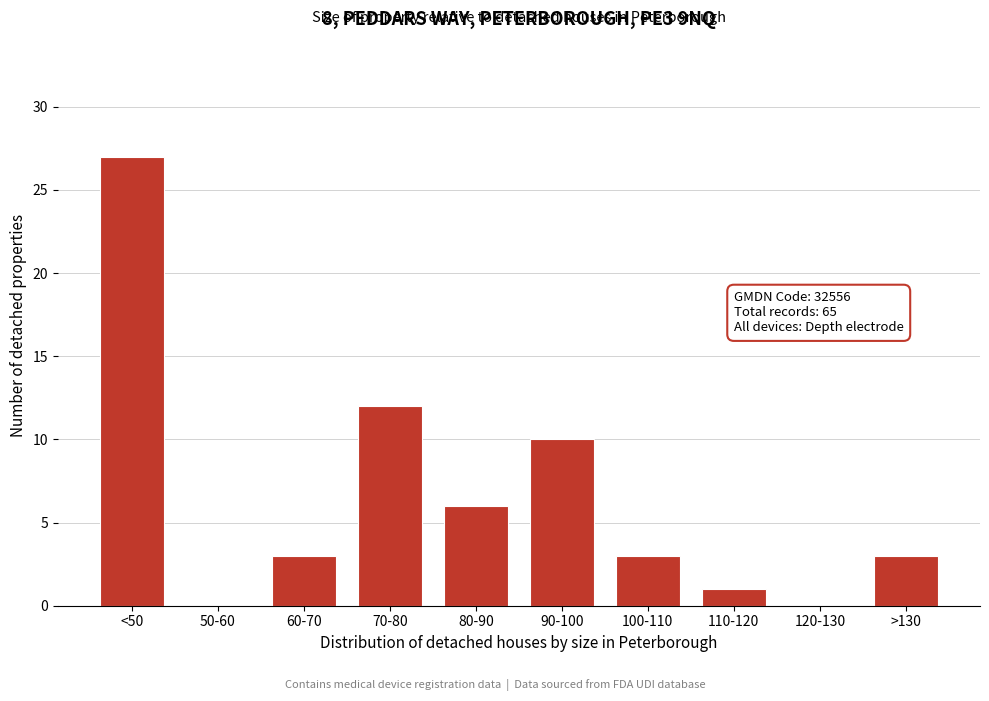

Reading right to left, what are all the values shown in this chart?

>130=3	120-130=0	110-120=1	100-110=3	90-100=10	80-90=6	70-80=12	60-70=3	50-60=0	<50=27